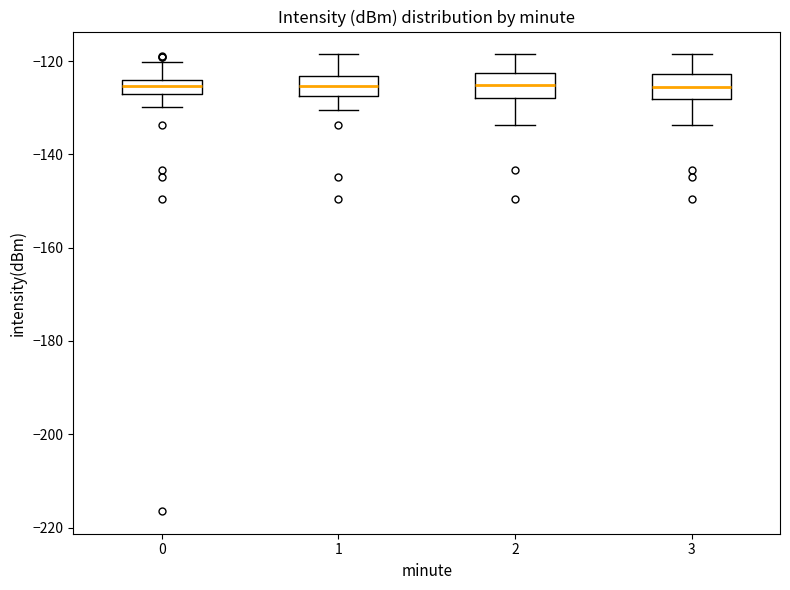

Reading left to right, transcribe this box plot: for each box, give where its median line is, the range the box spans, and where its two whiskers end, as read against the y-axis. The values are not printed on the chart, so give them approximately, as read against the axis.

0: median -126, box -128 to -124, whiskers -130 to -120
1: median -126, box -128 to -124, whiskers -130 to -118
2: median -126, box -128 to -122, whiskers -134 to -118
3: median -126, box -128 to -122, whiskers -134 to -118